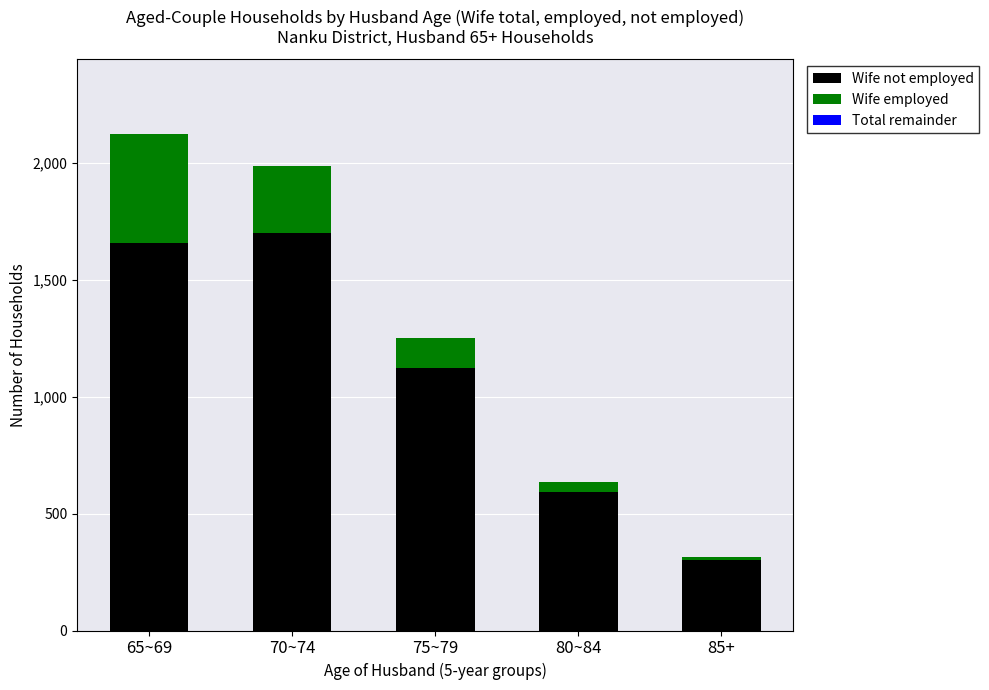

Is it true that Wife not employed equals 805 at 80~84?

False